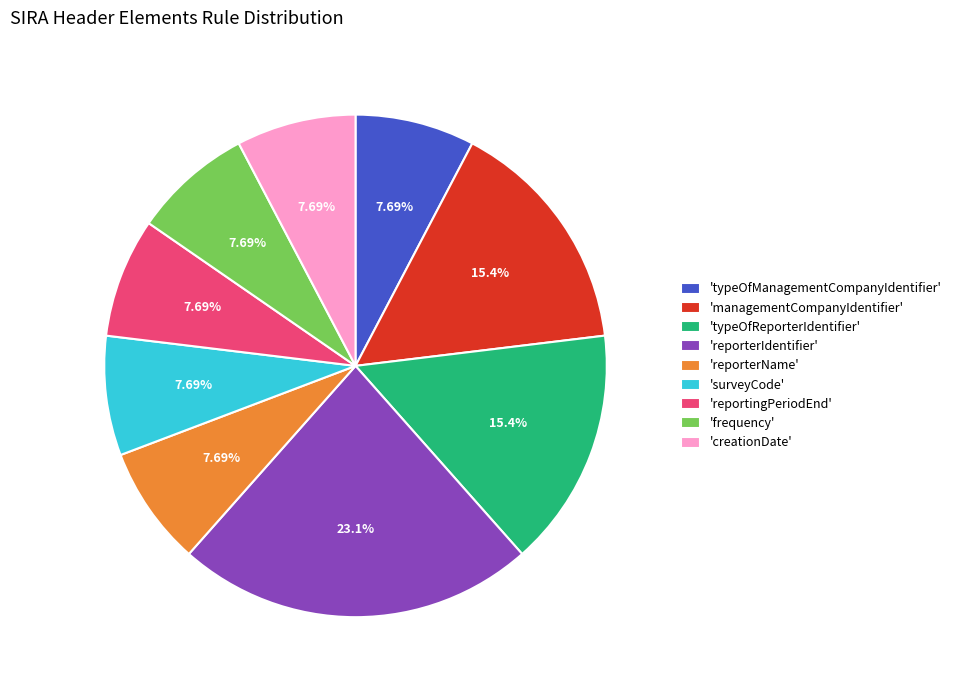

Count the number of slices in the pie.

9